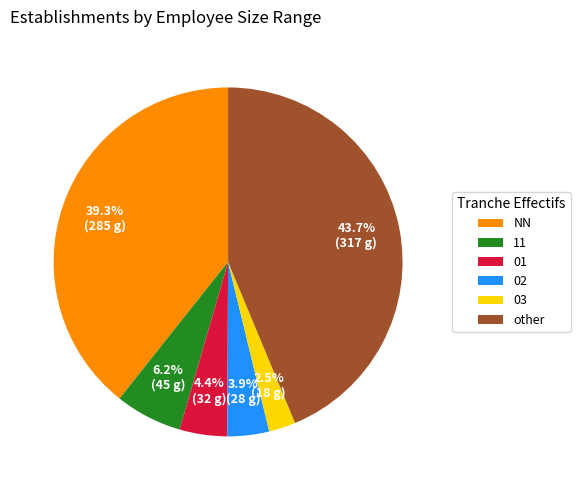

Is the sum of 11 and 03 greater than half?

No